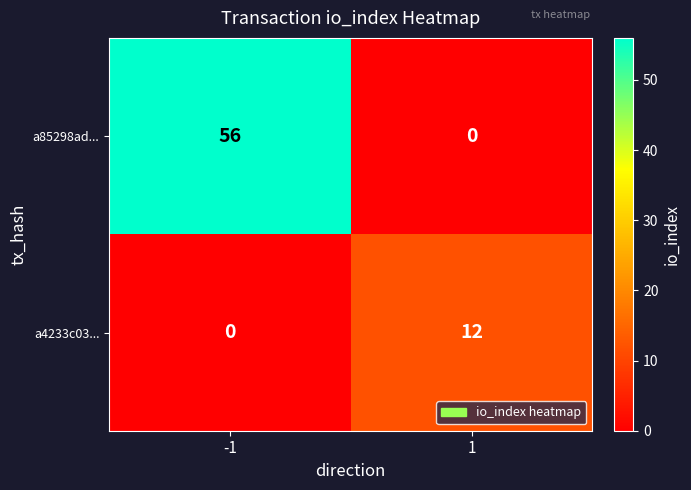

List the series in order of their peak value, lowest first.

a4233c03..., a85298ad...